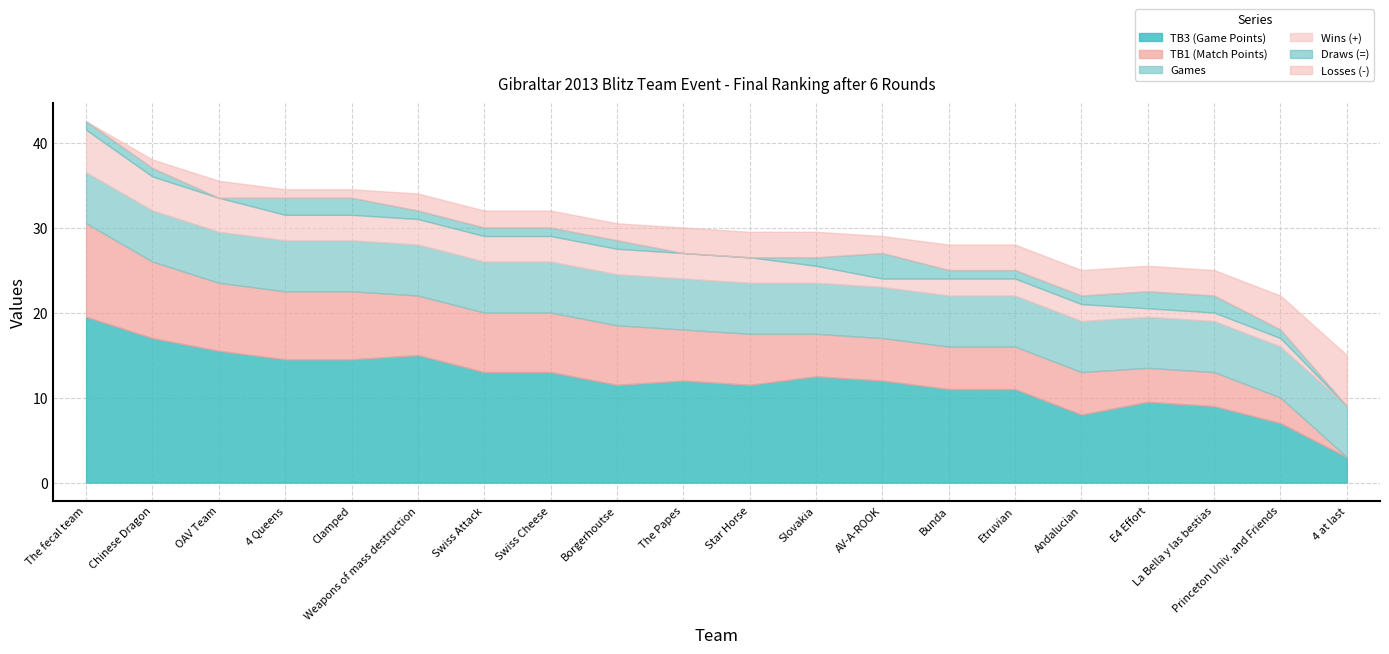

Is the value of TB1 (Match Points) at The Papes greater than the value of Games at Princeton Univ. and Friends?

No